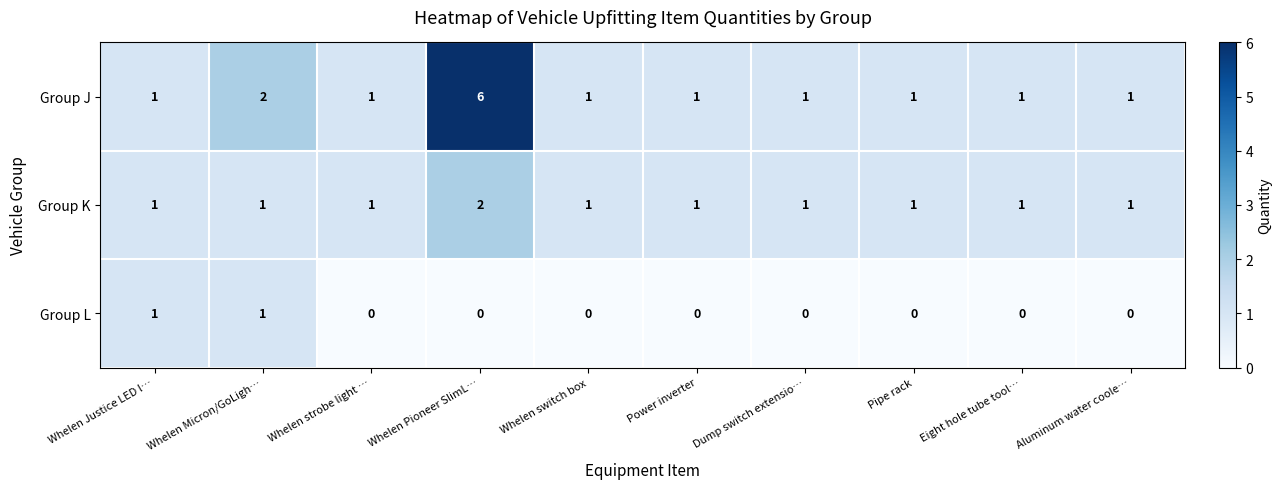

Is it true that Group K equals 2 at Power inverter?

False